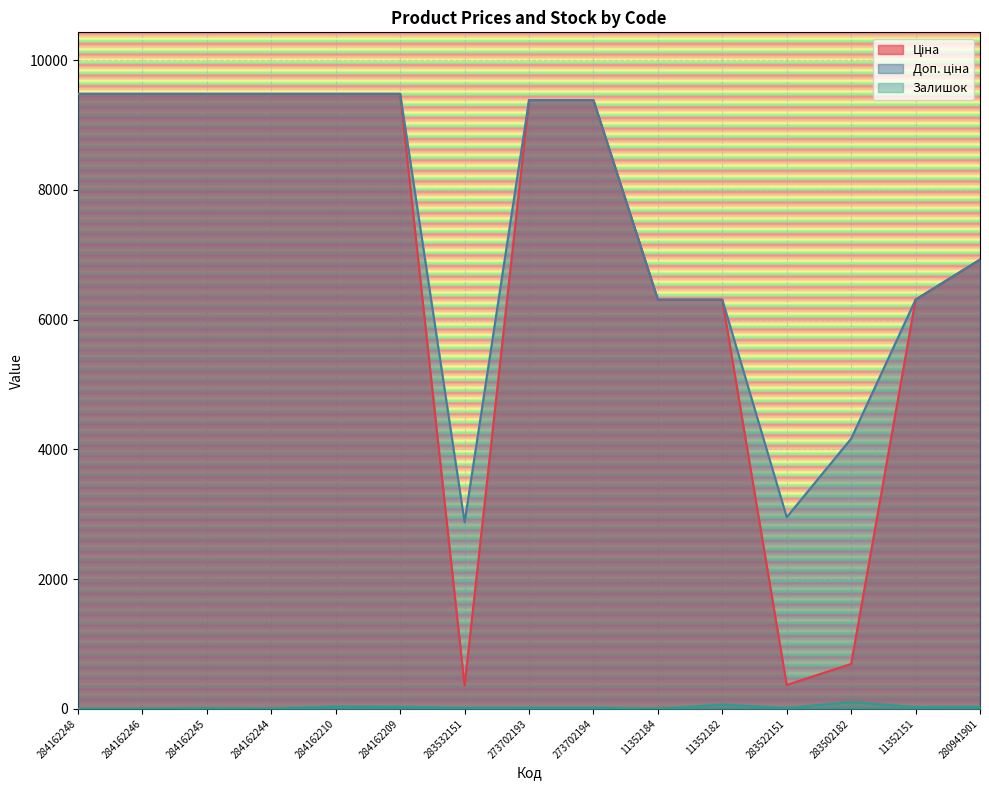

True or false: Залишок has more than 2 interior local peaks.

True